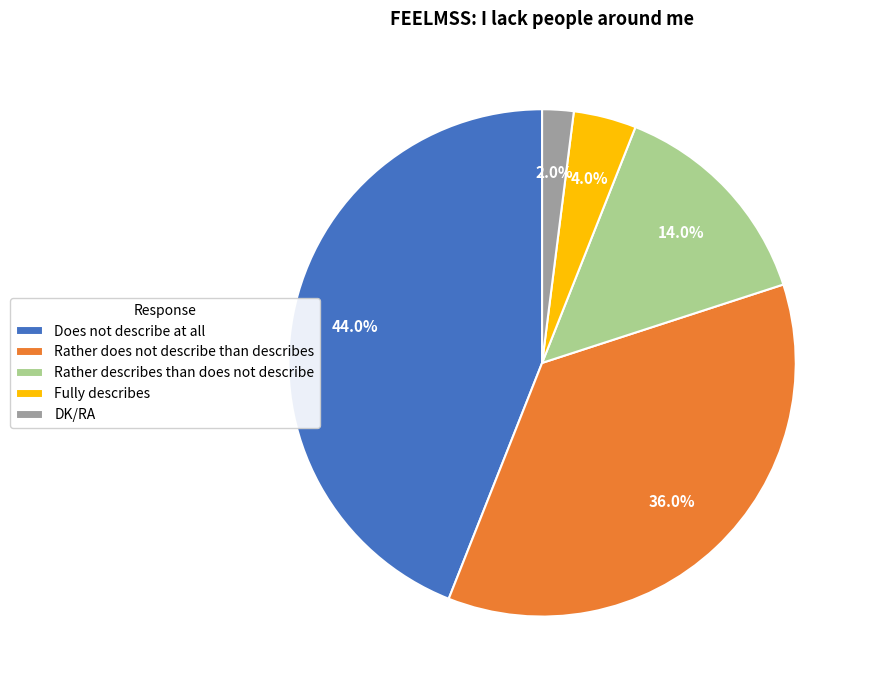

To the nearest percent, what is the difference between the largest and smallest slice percentages?

42%